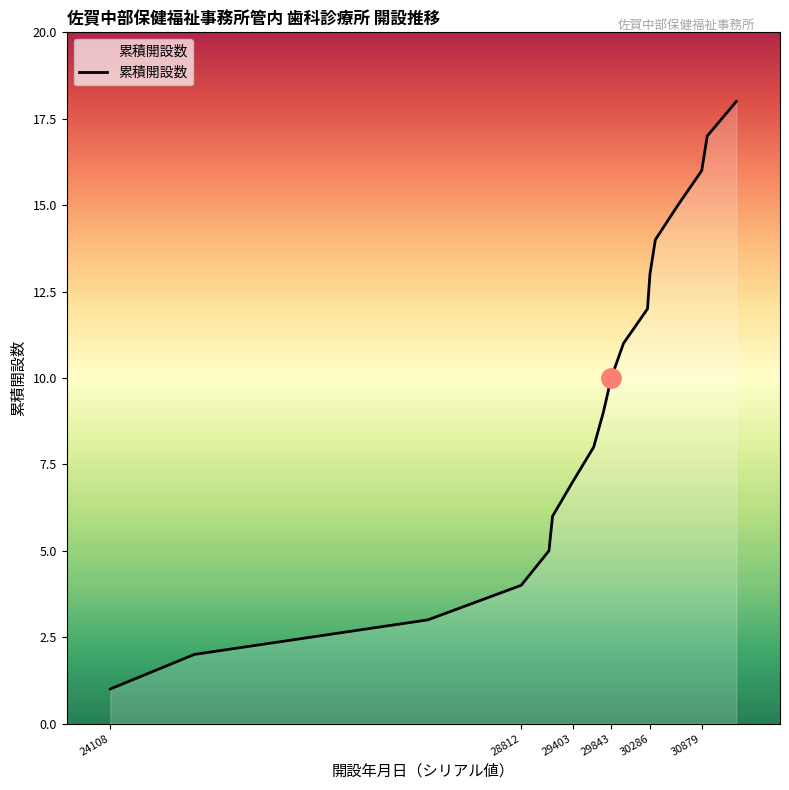

What is the maximum value shown in the chart?

18